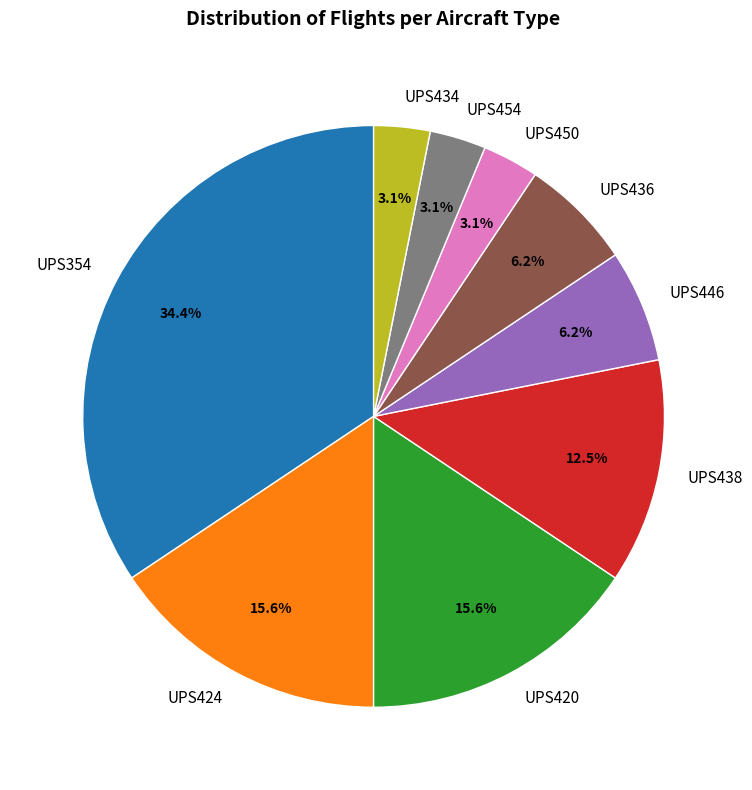

Which slice is the largest?

UPS354